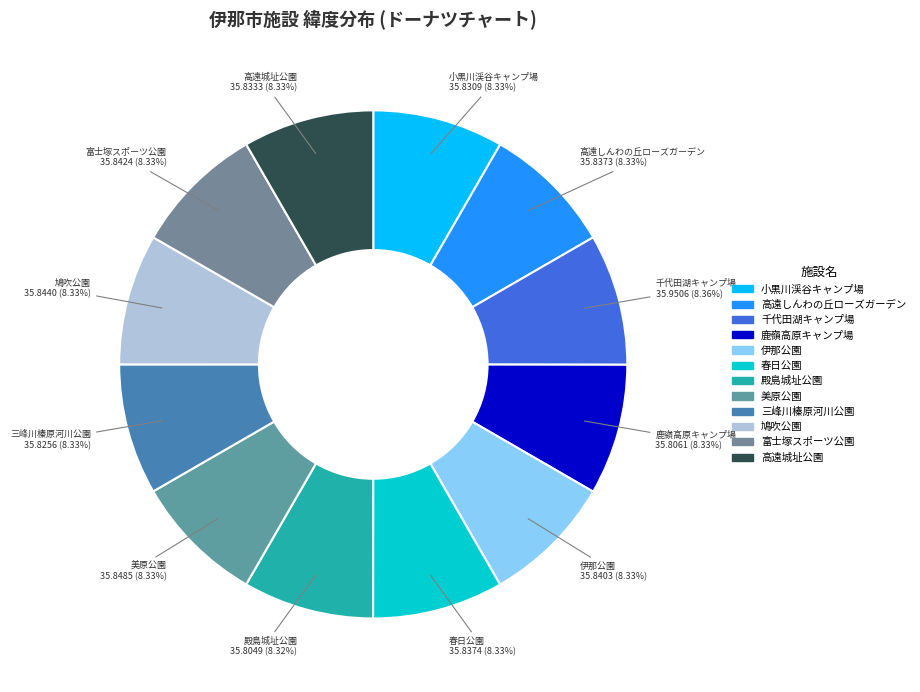

Does any single category account for the majority?

No